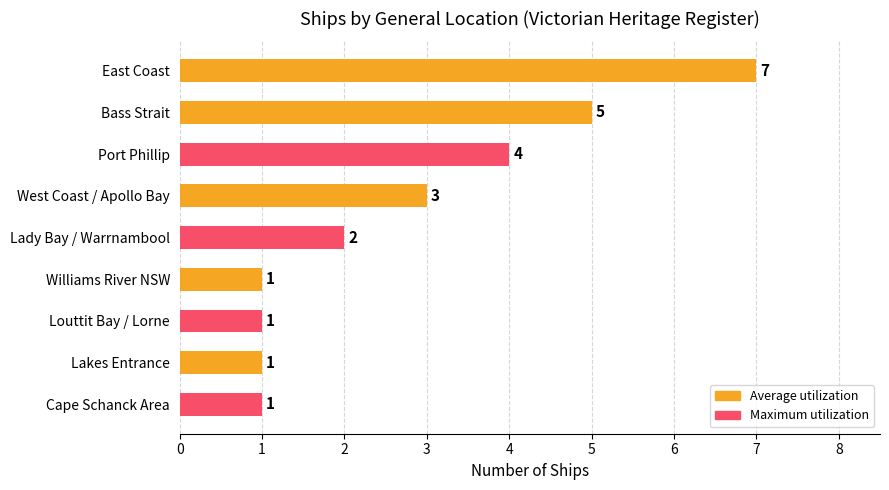

Count the values in the range 1 to 4.

7